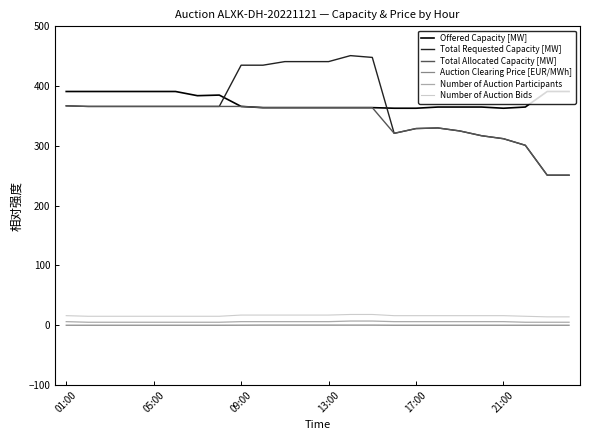

True or false: Auction Clearing Price [EUR/MWh] and Total Requested Capacity [MW] cross at least once.

False